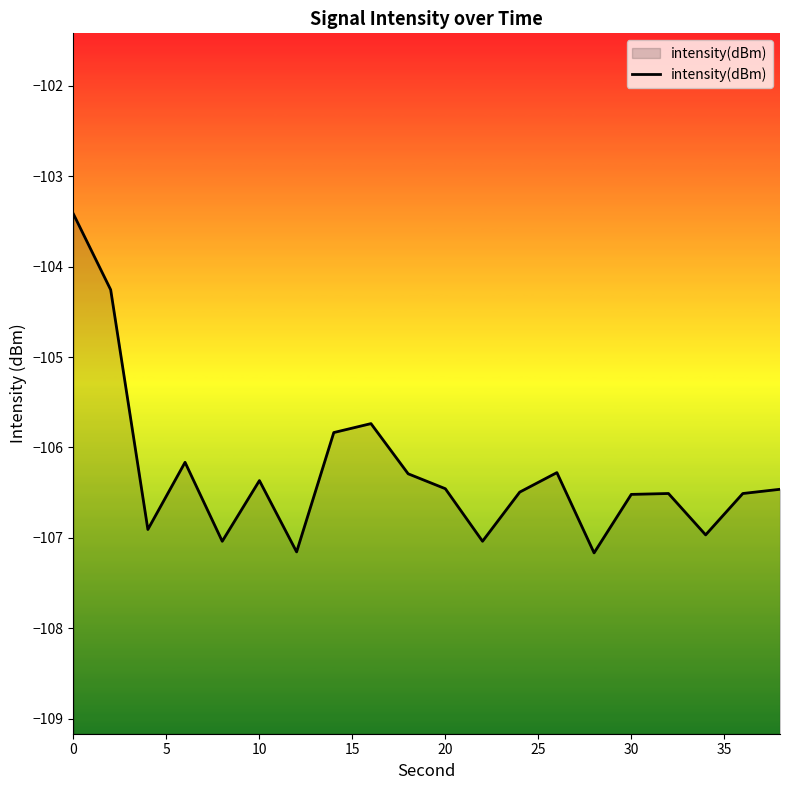

What is the difference between the maximum and minimum values?

3.7